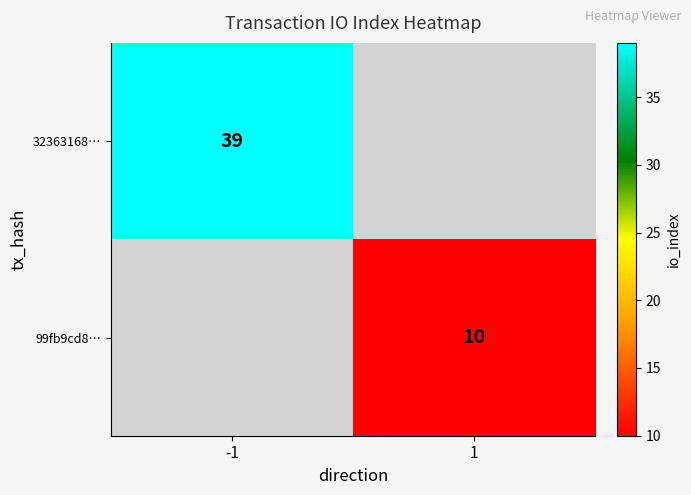

True or false: 99fb9cd8… has a value of 10 at 1.

True